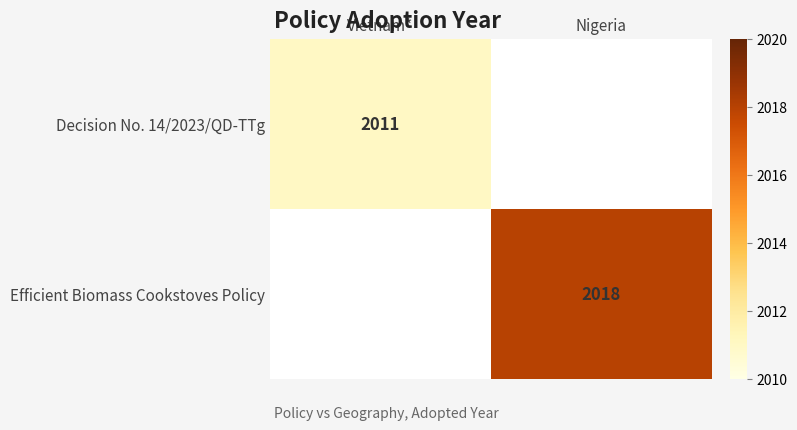

The value of Efficient Biomass Cookstoves Policy at Nigeria is 2018. True or false?

True